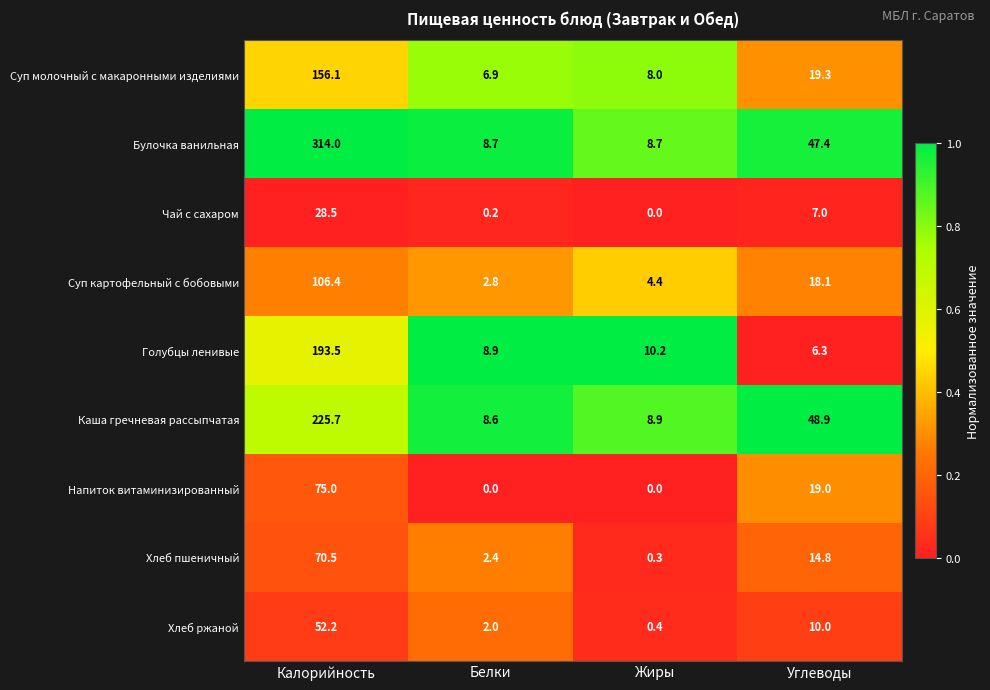

What is the difference between the second highest and second lowest values in the Напиток витаминизированный series?

19.0